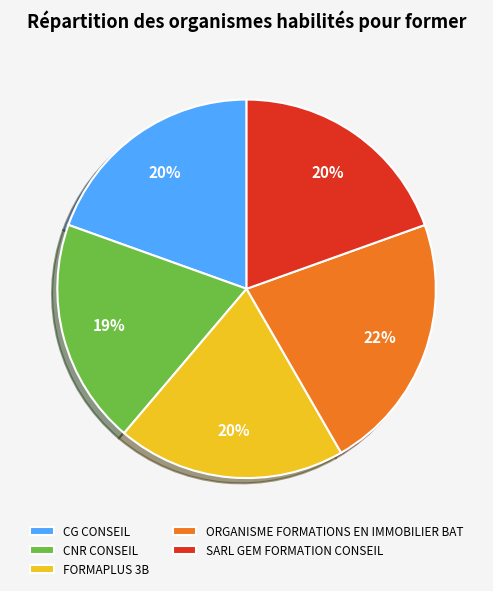

What percentage is the CG CONSEIL slice, to the nearest percent?

20%